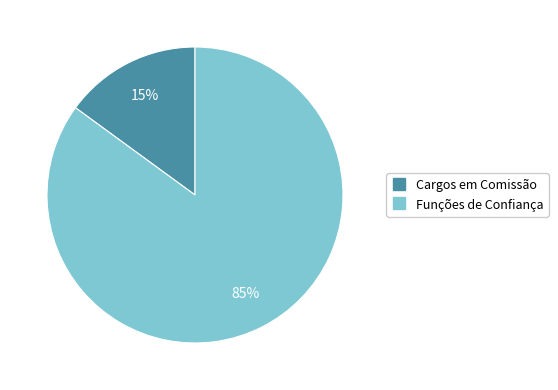

What percentage is the Funções de Confiança slice, to the nearest percent?

85%